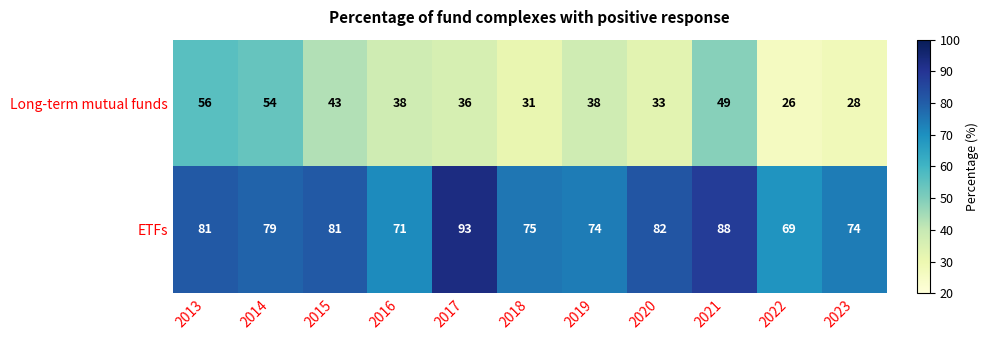

What is the spread (max minus min) of values at 2022?

43